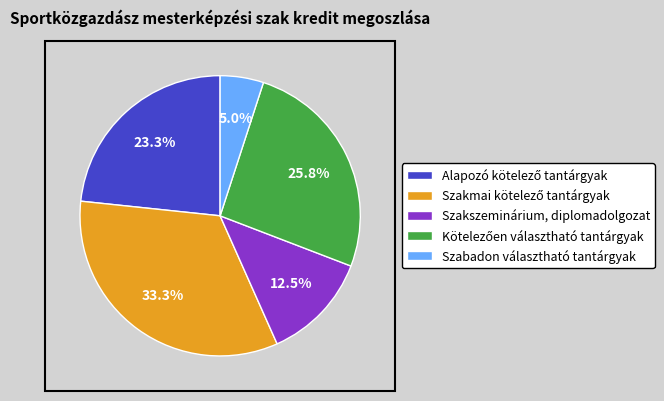

How much of the chart is everything except Szabadon választható tantárgyak?

95.0%